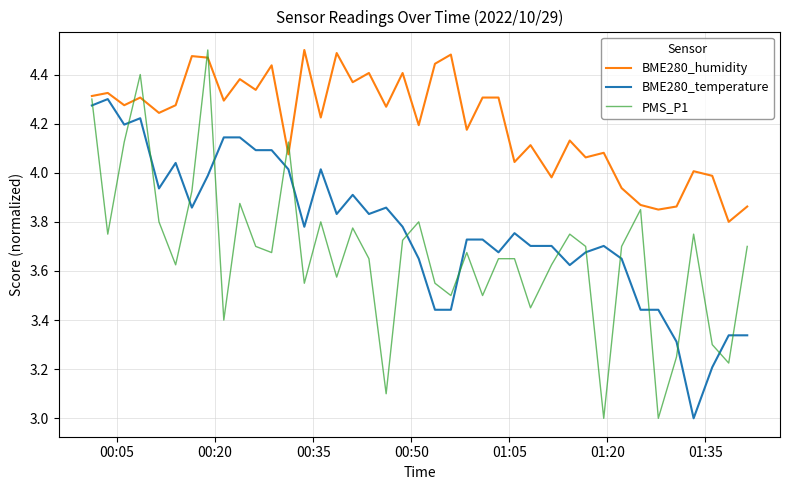

What is the smallest value displayed?

3.0